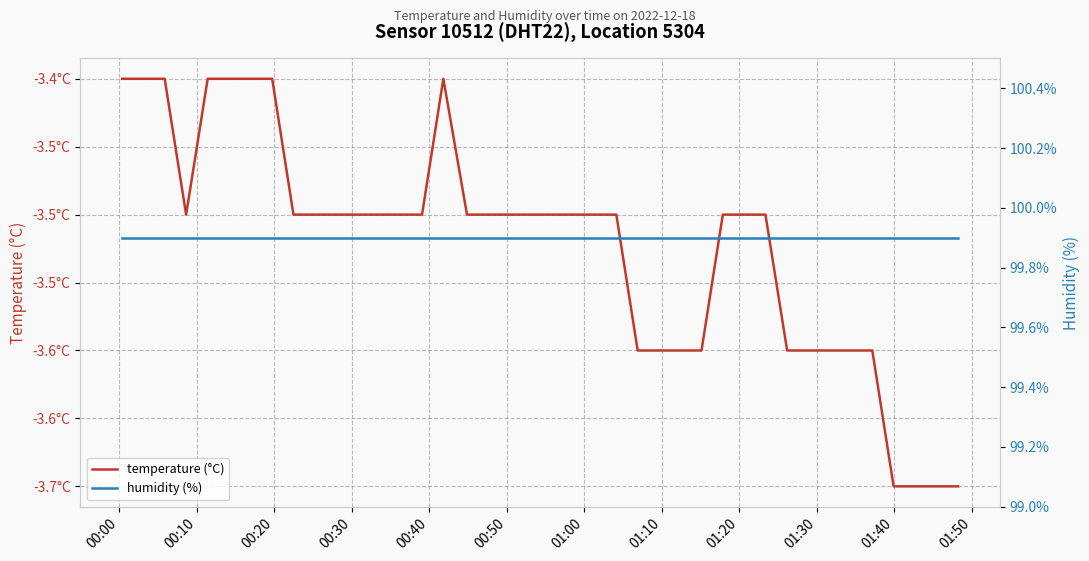

Reading left to right, extract all data points from this chart.

temperature (°C): -3.4	-3.4	-3.4	-3.5	-3.4	-3.4	-3.4	-3.4	-3.5	-3.5	-3.5	-3.5	-3.5	-3.5	-3.5	-3.4	-3.5	-3.5	-3.5	-3.5	-3.5	-3.5	-3.5	-3.5	-3.6	-3.6	-3.6	-3.6	-3.5	-3.5	-3.5	-3.6	-3.6	-3.6	-3.6	-3.6	-3.7	-3.7	-3.7	-3.7
humidity (%): 99.9	99.9	99.9	99.9	99.9	99.9	99.9	99.9	99.9	99.9	99.9	99.9	99.9	99.9	99.9	99.9	99.9	99.9	99.9	99.9	99.9	99.9	99.9	99.9	99.9	99.9	99.9	99.9	99.9	99.9	99.9	99.9	99.9	99.9	99.9	99.9	99.9	99.9	99.9	99.9